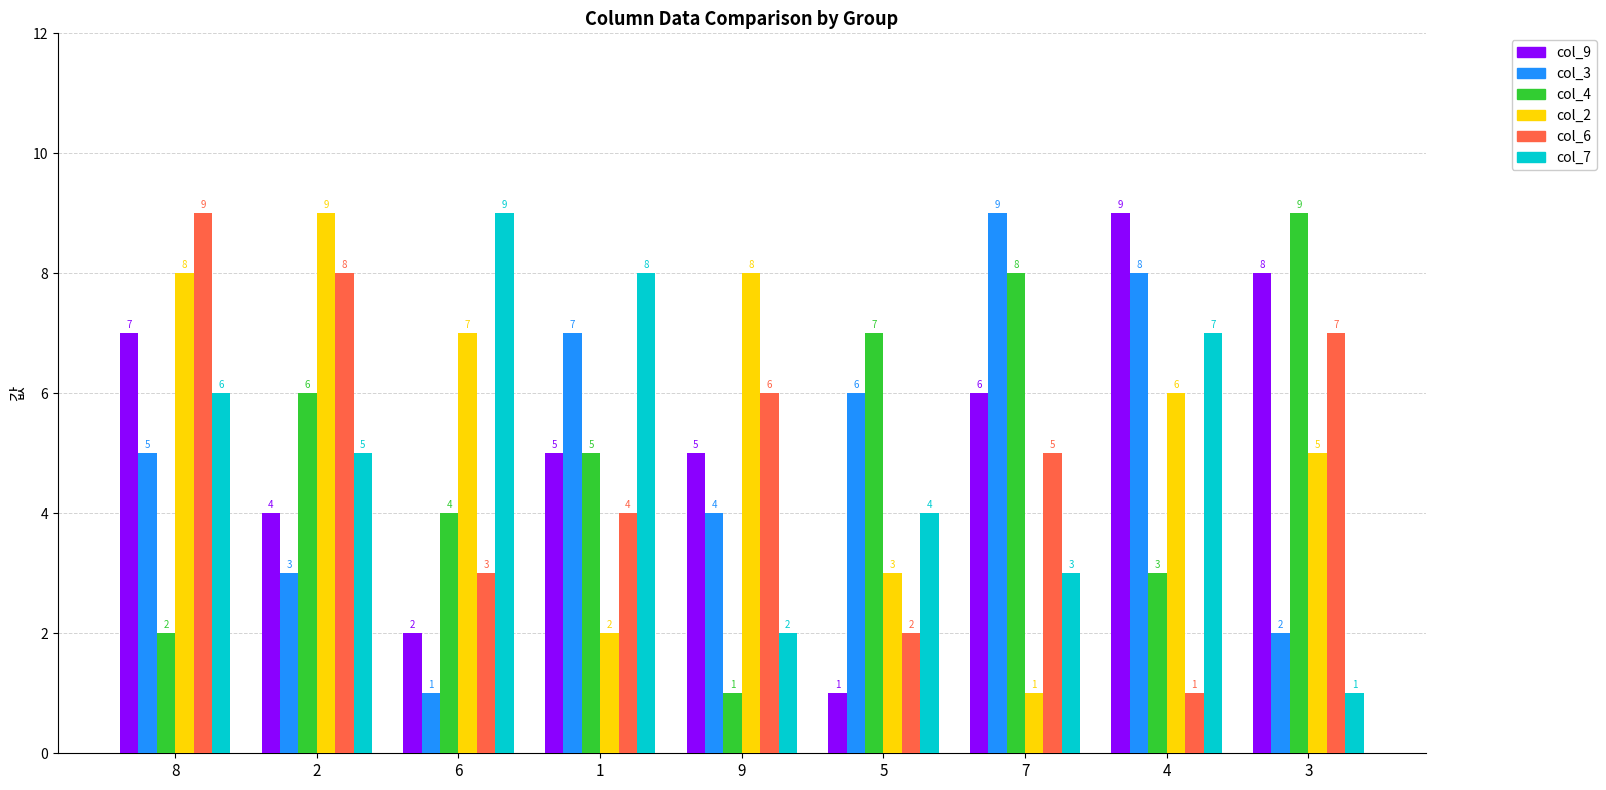

What is the label of the 2nd bar from the left?

2